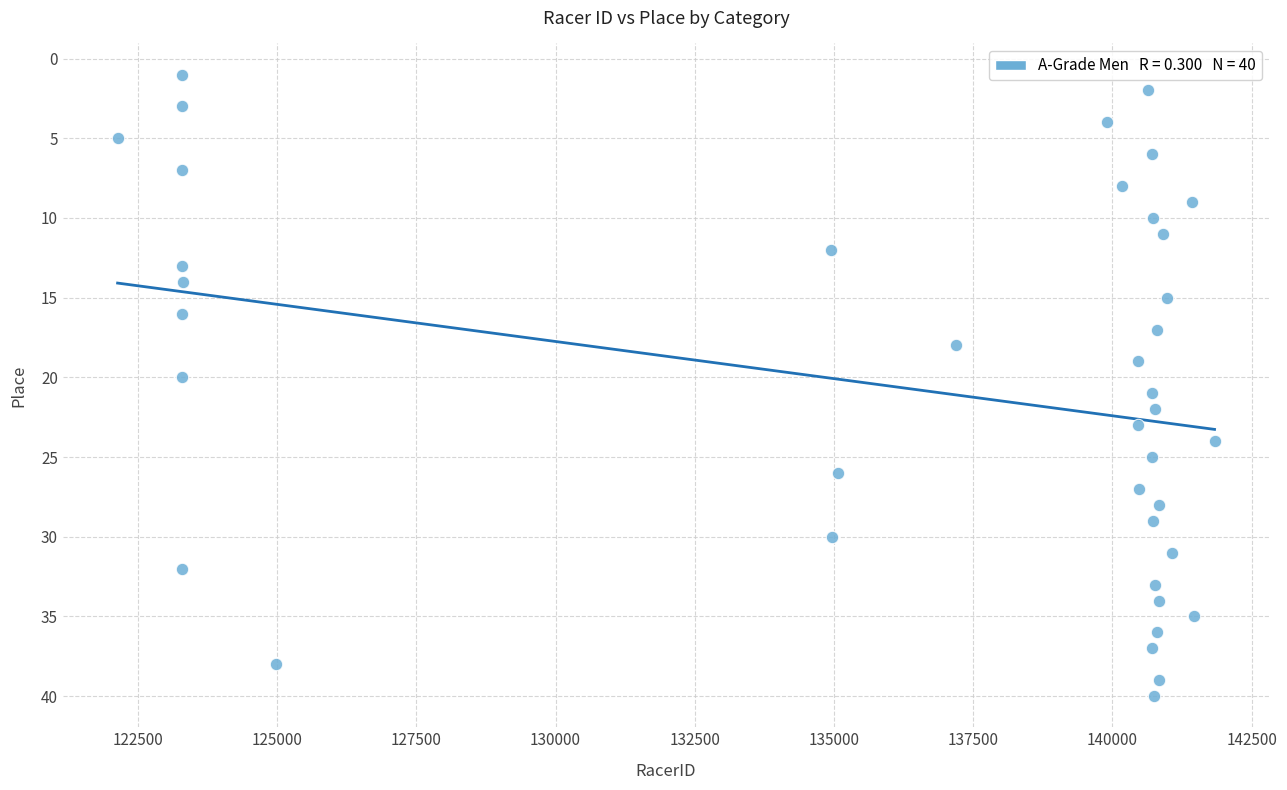

What is the range of X values (max minus min)?

19698